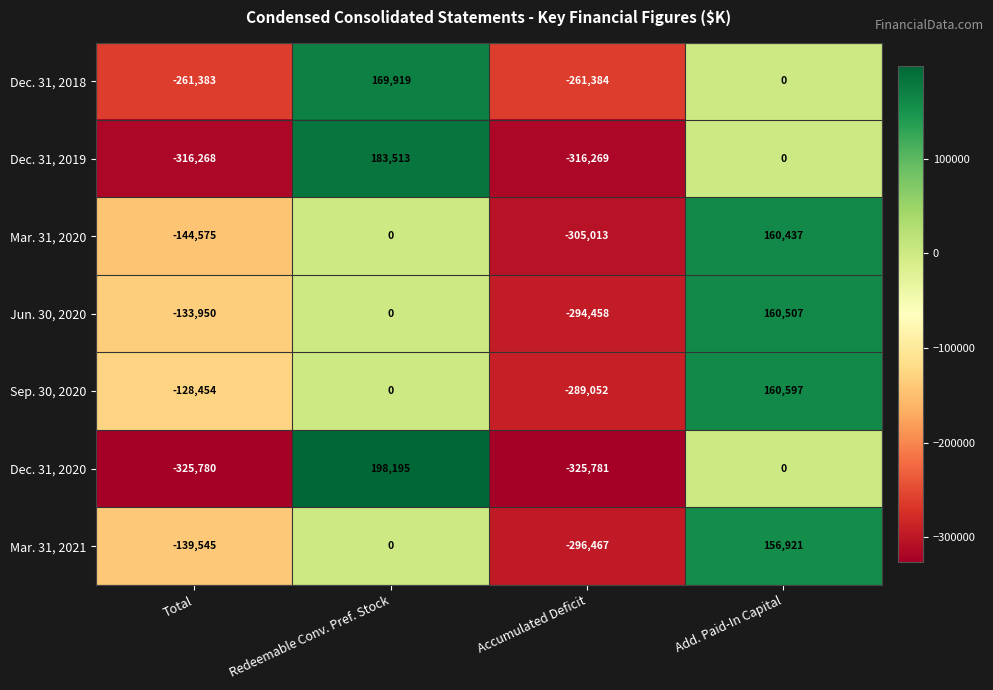

Which series has the largest total across all categories?

Sep. 30, 2020